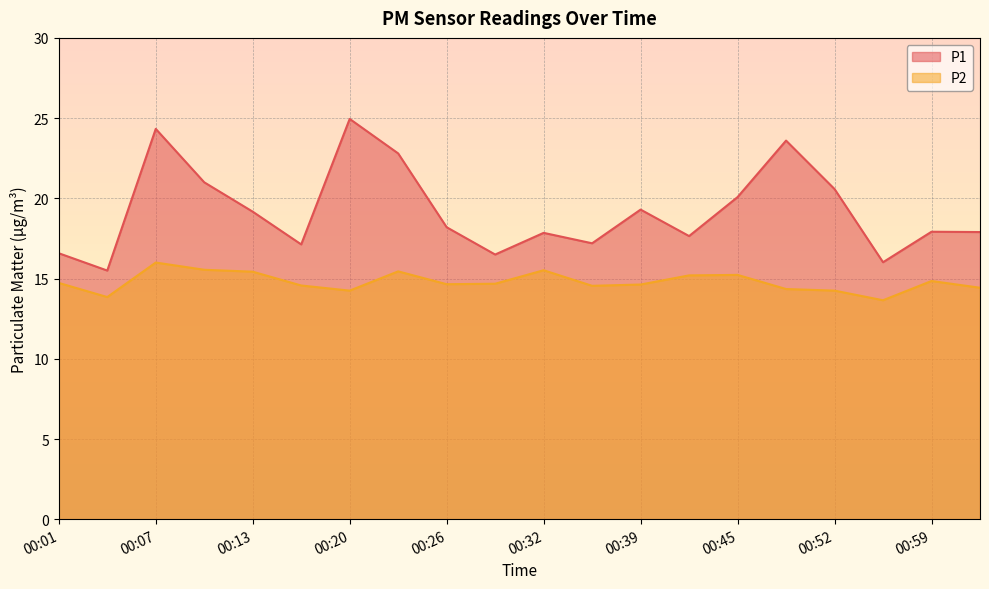

Reading left to right, list all the values displayed in this chart.

P1: 16.6	15.5	24.3	21.0	19.2	17.1	24.9	22.8	18.2	16.5	17.9	17.2	19.3	17.6	20.1	23.6	20.6	16.0	17.9	17.9
P2: 14.7	13.8	16.0	15.6	15.4	14.6	14.2	15.4	14.7	14.7	15.5	14.6	14.6	15.2	15.2	14.3	14.2	13.7	14.8	14.4